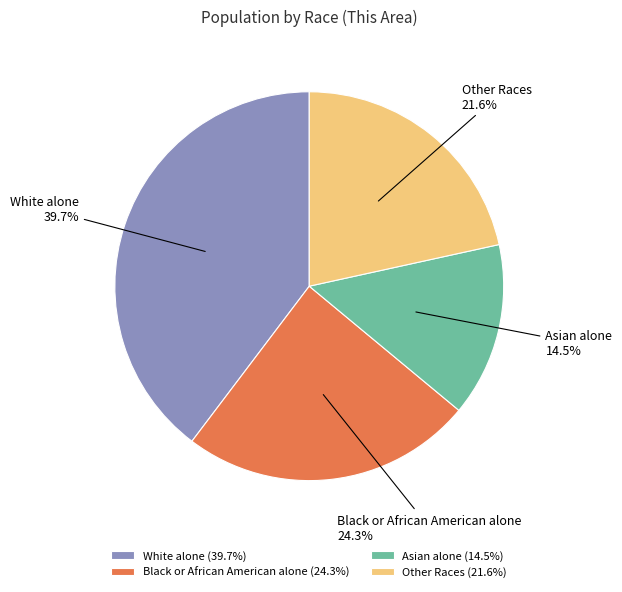

True or false: White alone accounts for 48% of the total.

False